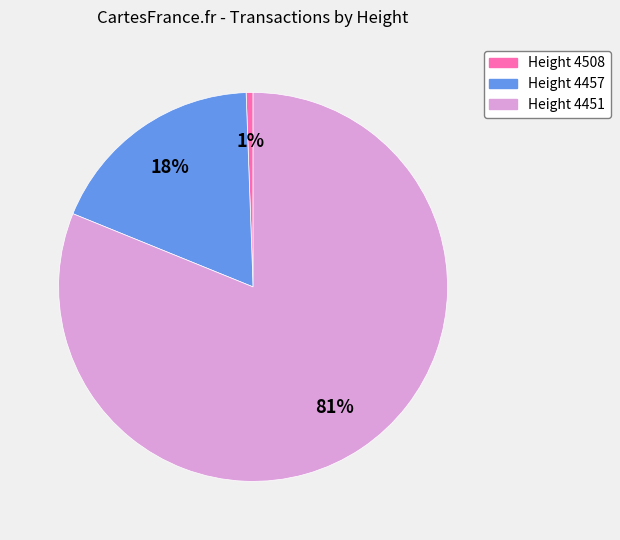

The Height 4508 slice represents 1% of the pie. True or false?

True